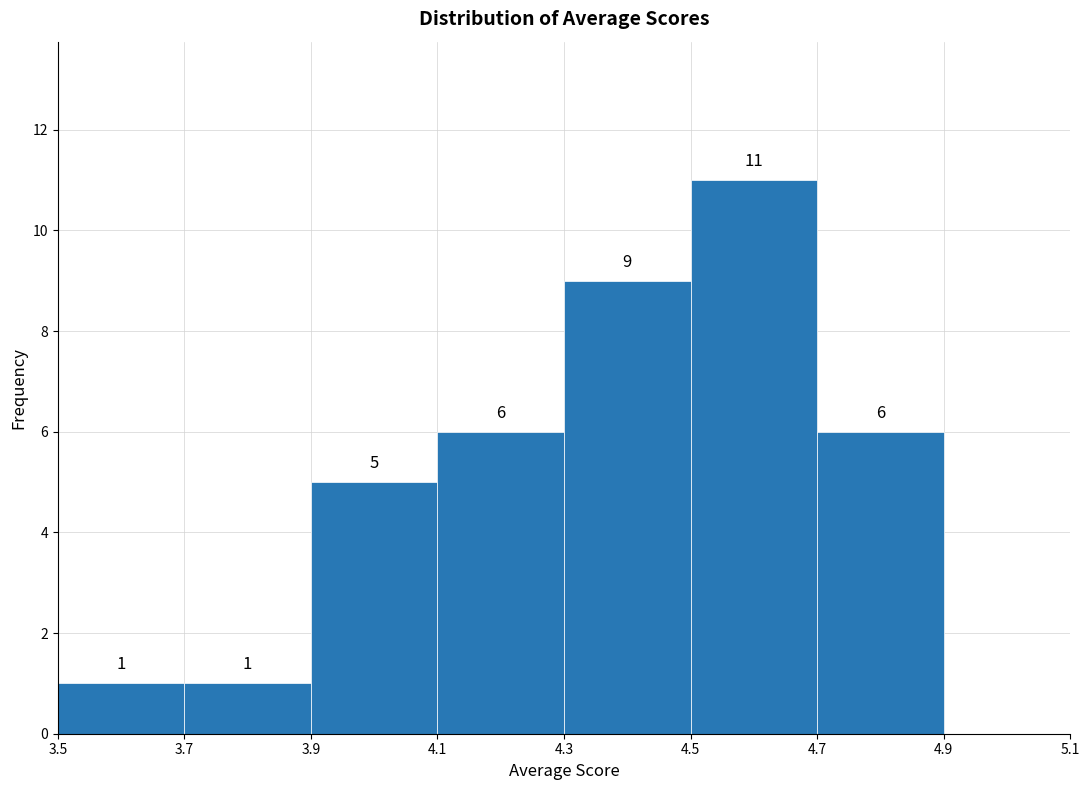

Over which range of the x-axis is the bar tallest?

4.5 to 4.7